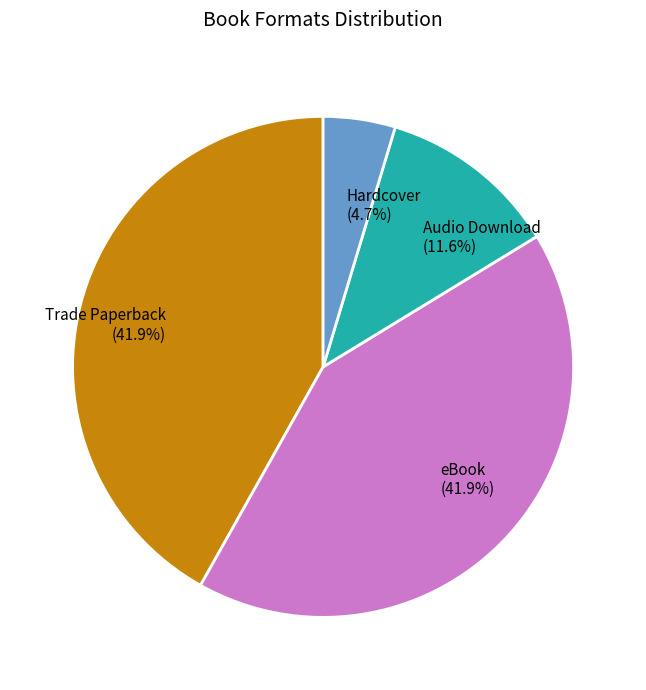

Between Audio Download (11.6%) and Trade Paperback (41.9%), which is larger?

Trade Paperback (41.9%)